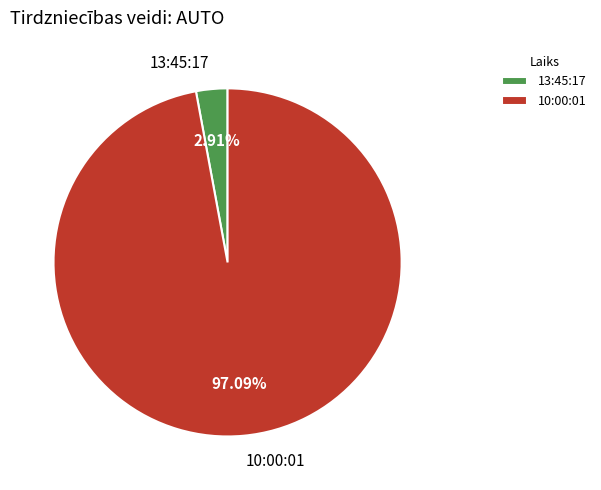

True or false: 10:00:01 accounts for 97% of the total.

True